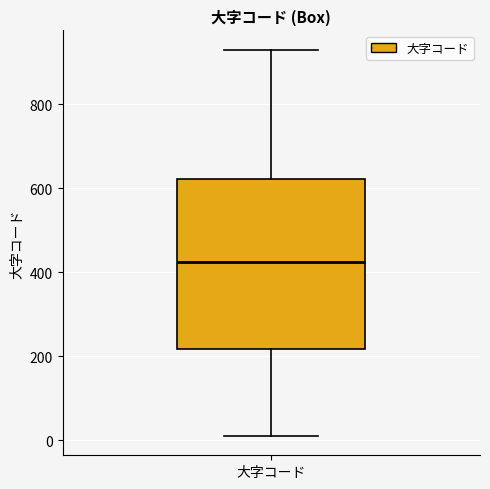

Read this box plot against the y-axis: the position of the median line, the range covered by the box, and the ends of both whiskers. The values are not printed on the chart, so give them approximately, as read against the axis.

median 420, box 220 to 620, whiskers 20 to 940